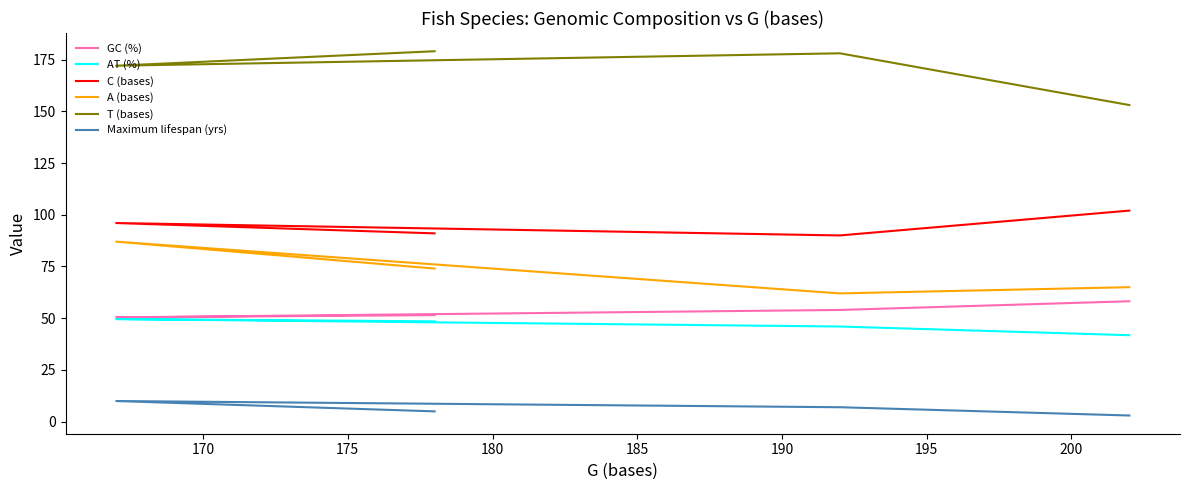

What is the sum of all T (bases) values?

682.0